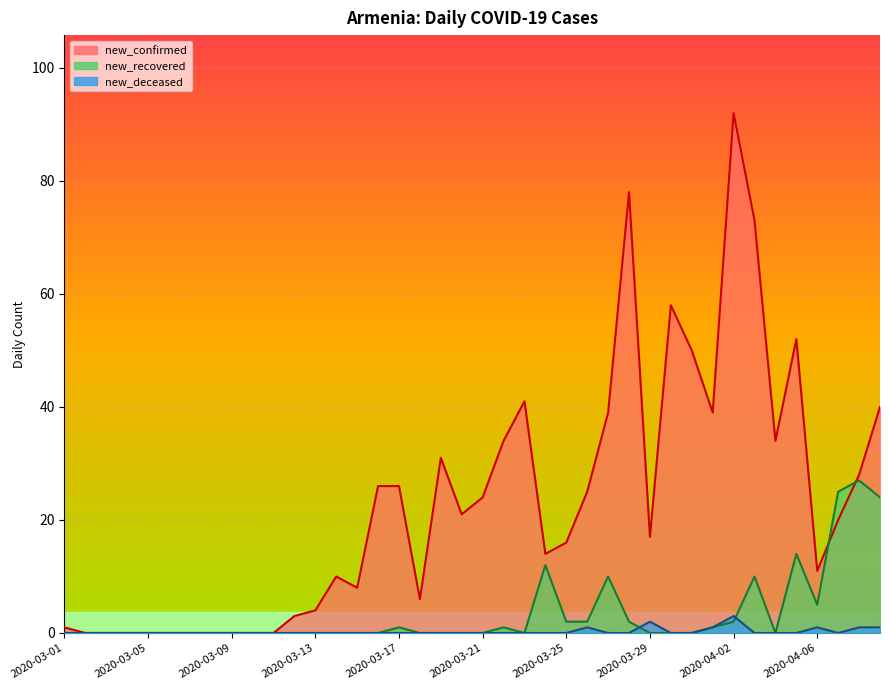

Is the value of new_recovered at 2020-03-29 greater than the value of new_confirmed at 2020-03-06?

No